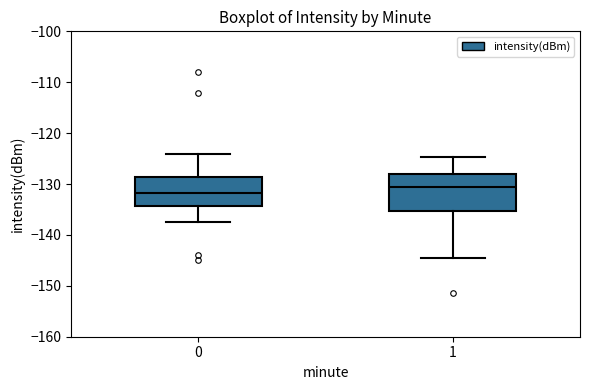

Reading left to right, read every box against the y-axis: the position of its median line, the range the box covers, and the ends of its whiskers. The values are not printed on the chart, so give them approximately, as read against the axis.

0: median -132, box -134 to -129, whiskers -137 to -124
1: median -131, box -135 to -128, whiskers -145 to -125